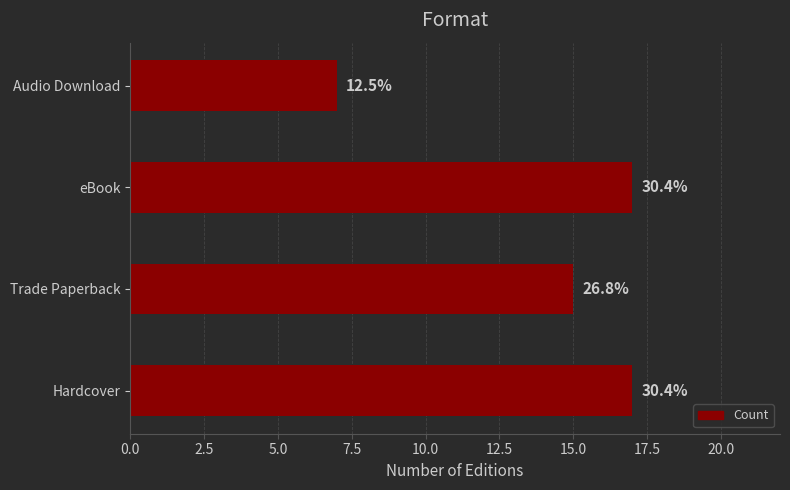

Are the bars horizontal?

Yes